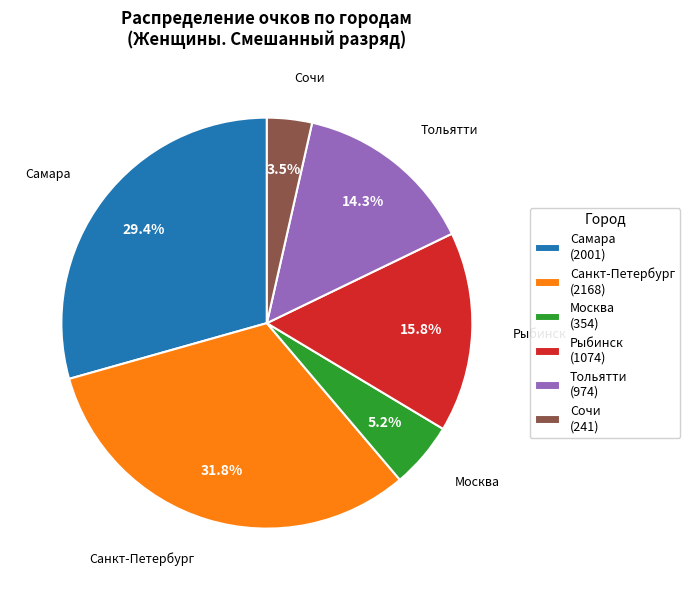

To the nearest percent, what percentage of the pie is Тольятти?

14%